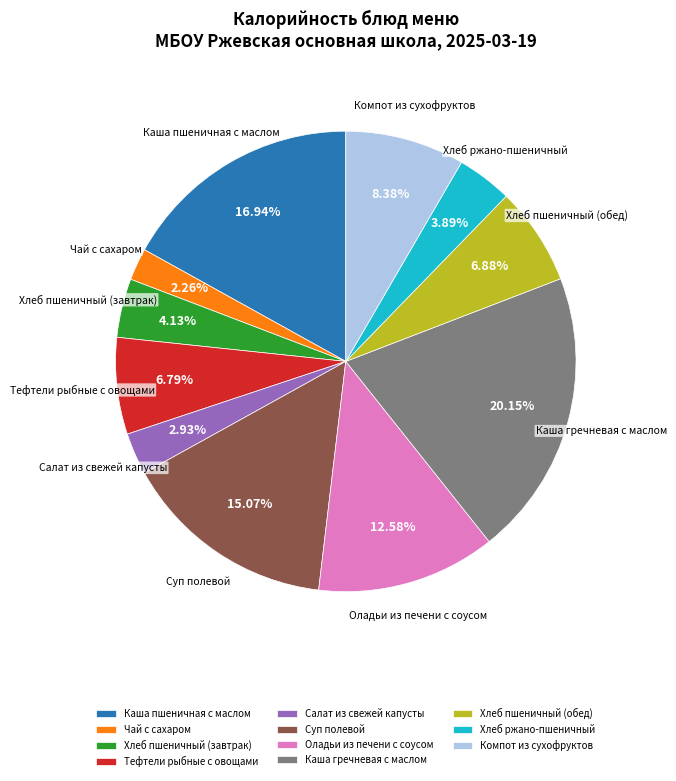

Which category has the biggest portion of the pie?

Каша гречневая с маслом